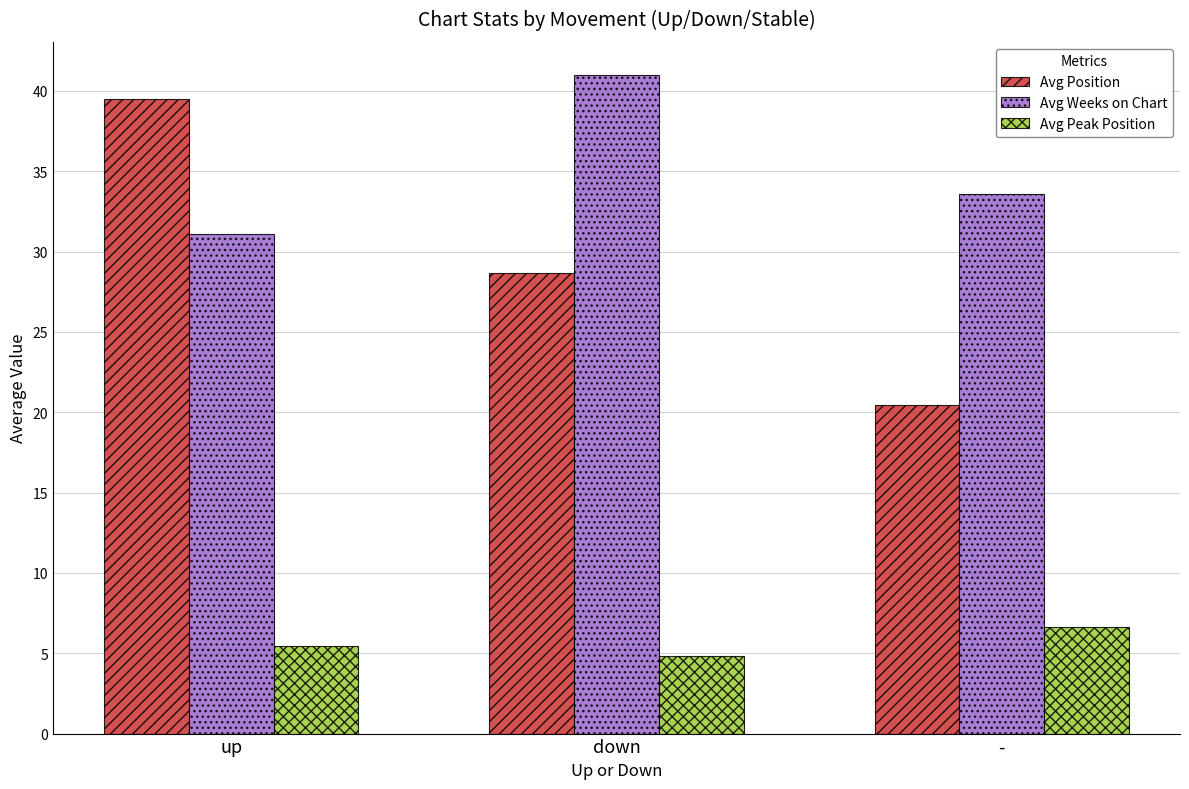

Which series has the largest range (max minus min)?

Avg Position